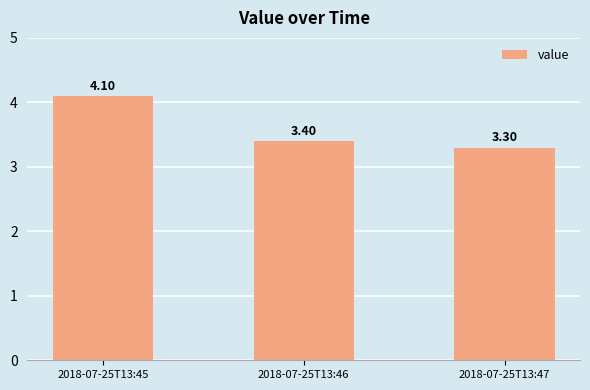

What is the ratio of the value at 2018-07-25T13:46 to the value at 2018-07-25T13:45?

0.8